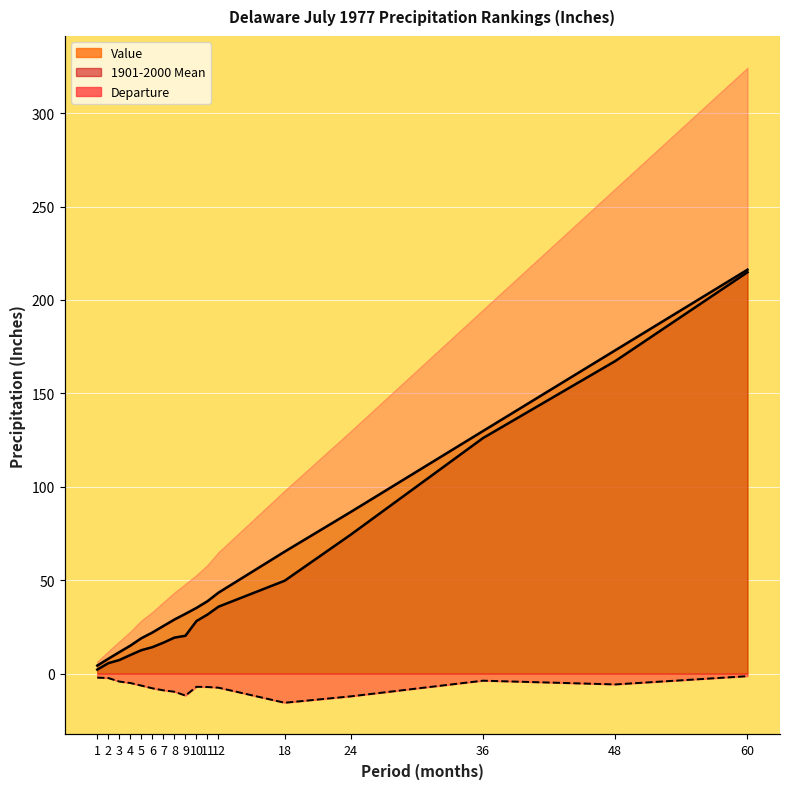

Where is the first local maximum for Departure?

10